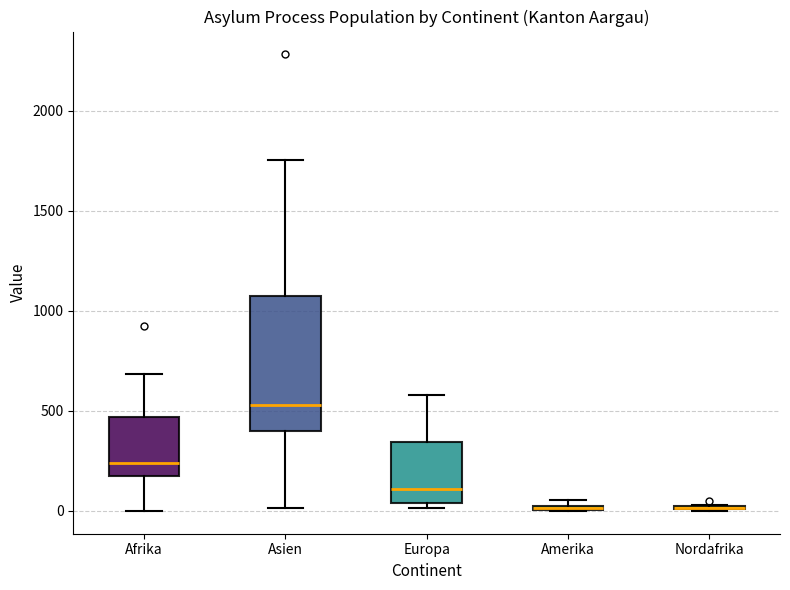

Which box is the tallest, from its lower edge to its upper edge?

Asien